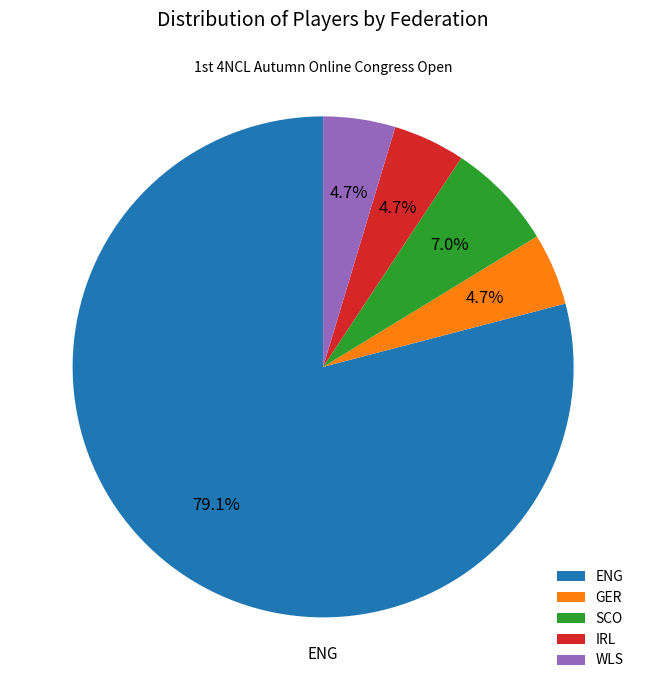

Is ENG the majority of the pie?

Yes